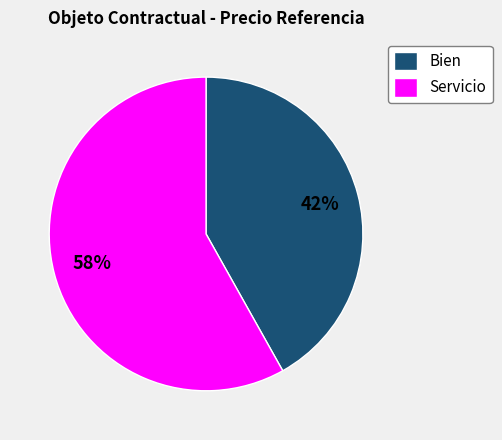

Does any single category account for the majority?

Yes